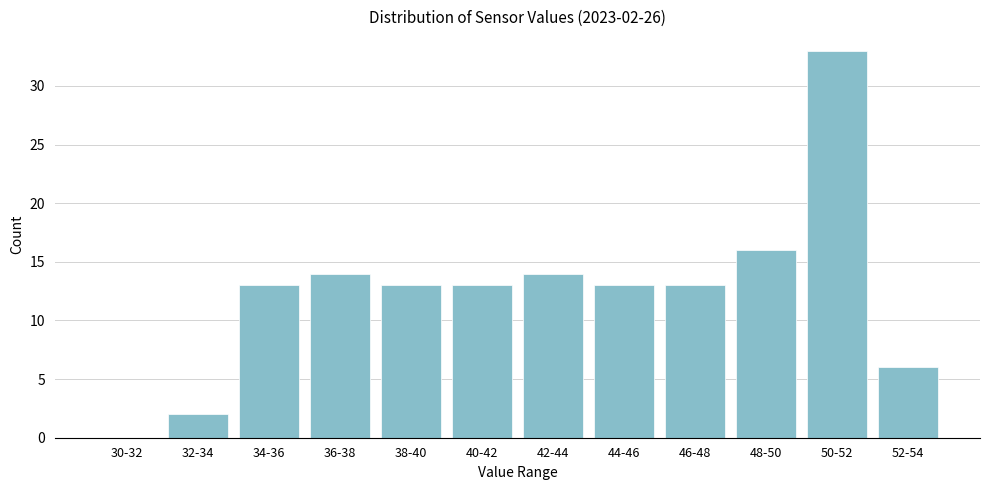

Reading left to right, what are all the values shown in this chart?

30-32=0	32-34=2	34-36=13	36-38=14	38-40=13	40-42=13	42-44=14	44-46=13	46-48=13	48-50=16	50-52=33	52-54=6